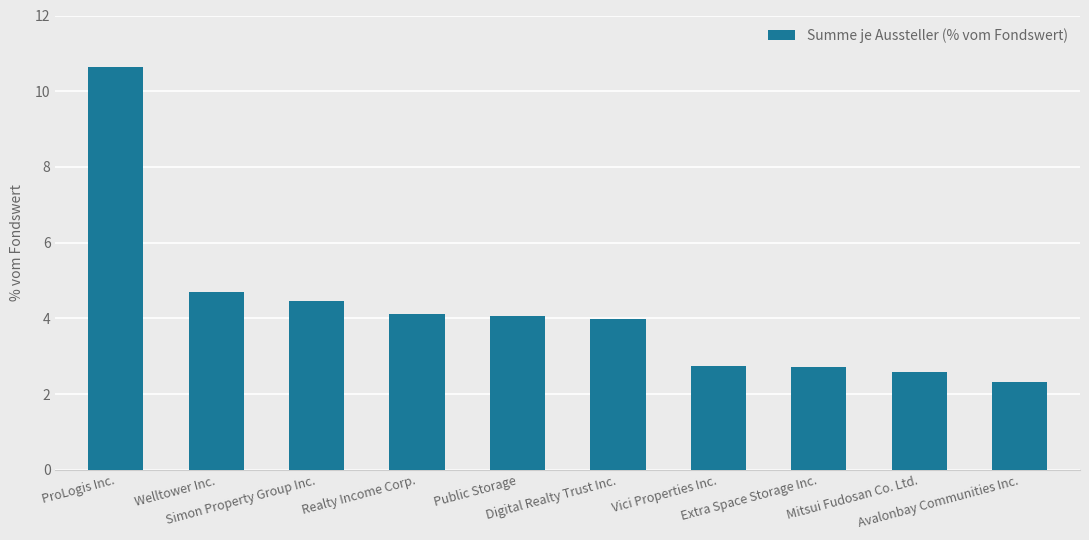

At which category does the chart reach its peak across all series?

ProLogis Inc.